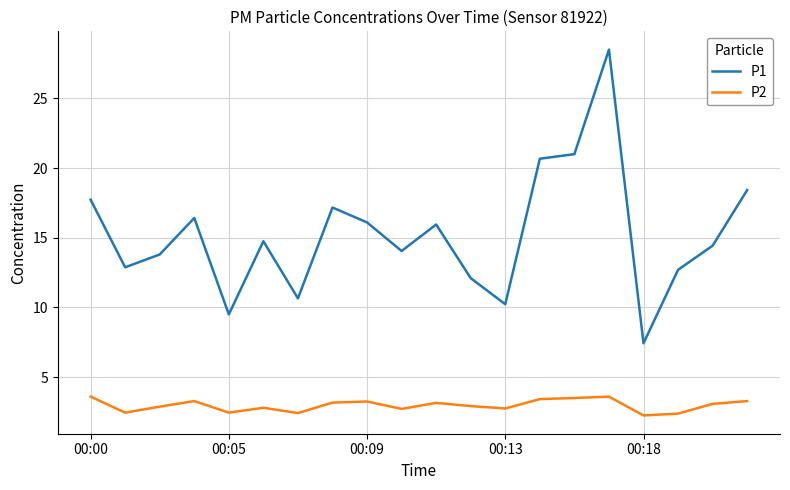

Rank the series by their maximum value, from highest to lowest.

P1, P2